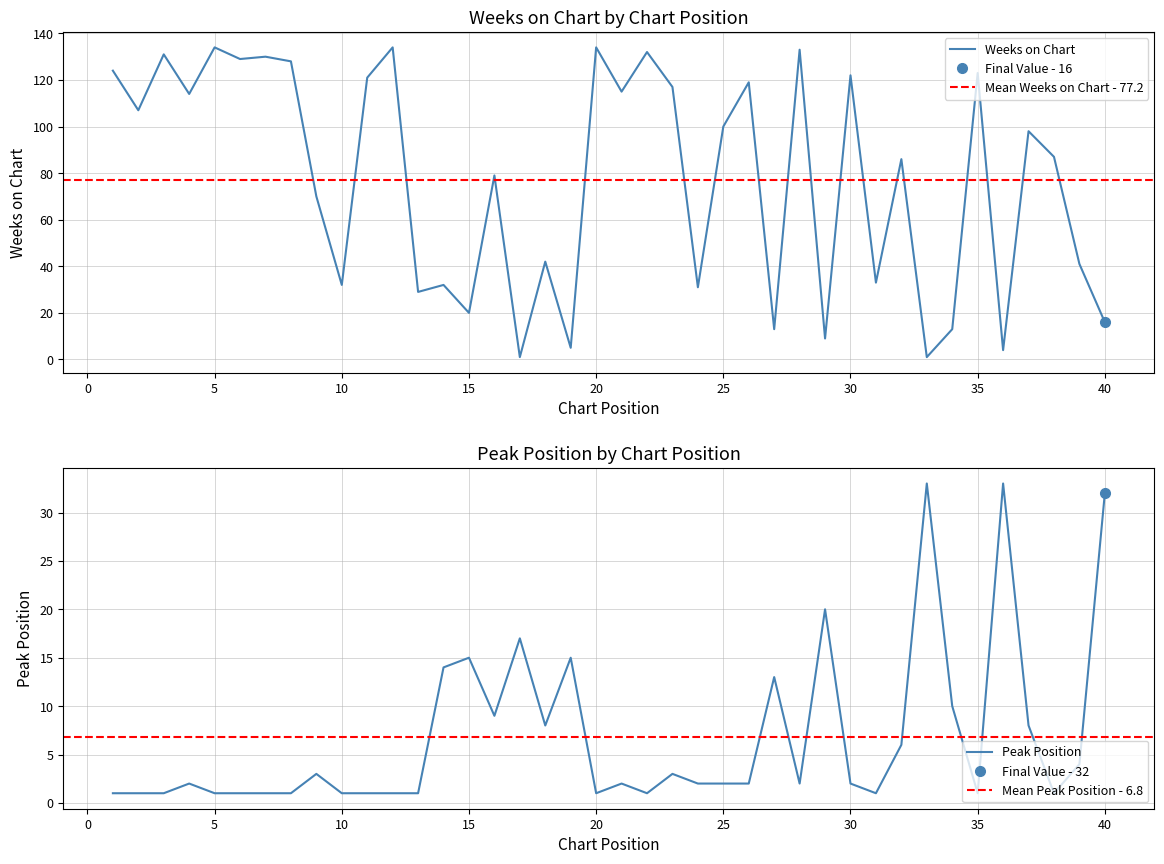

What is the spread (max minus min) of values at 15?

5